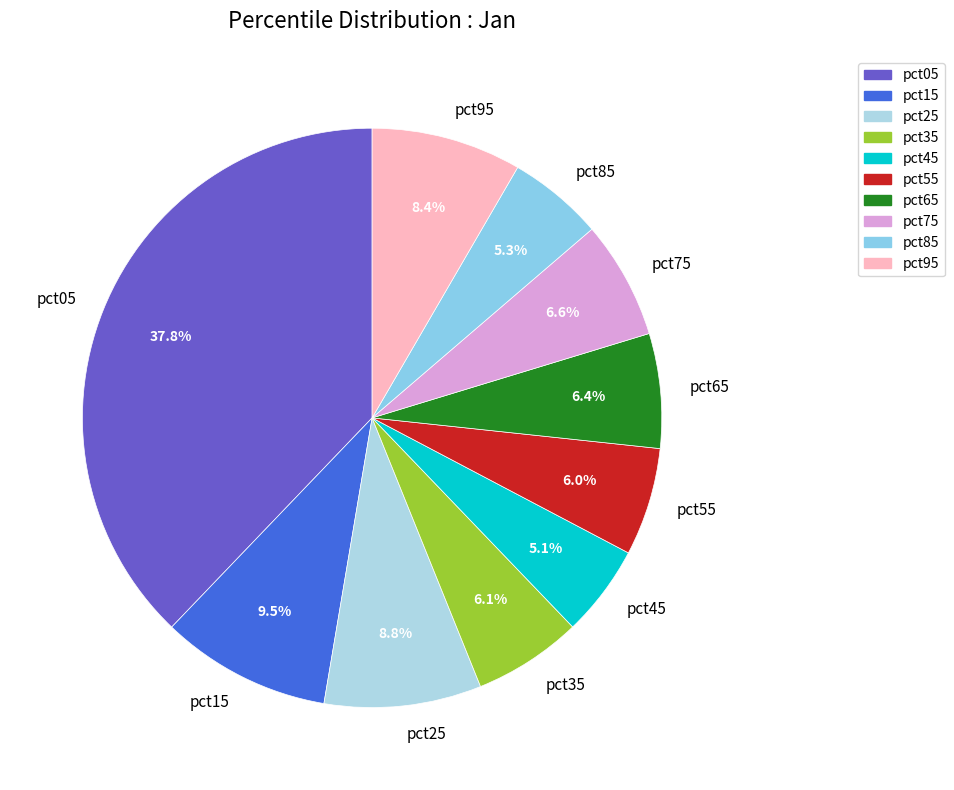

Which has a higher value, pct55 or pct75?

pct75